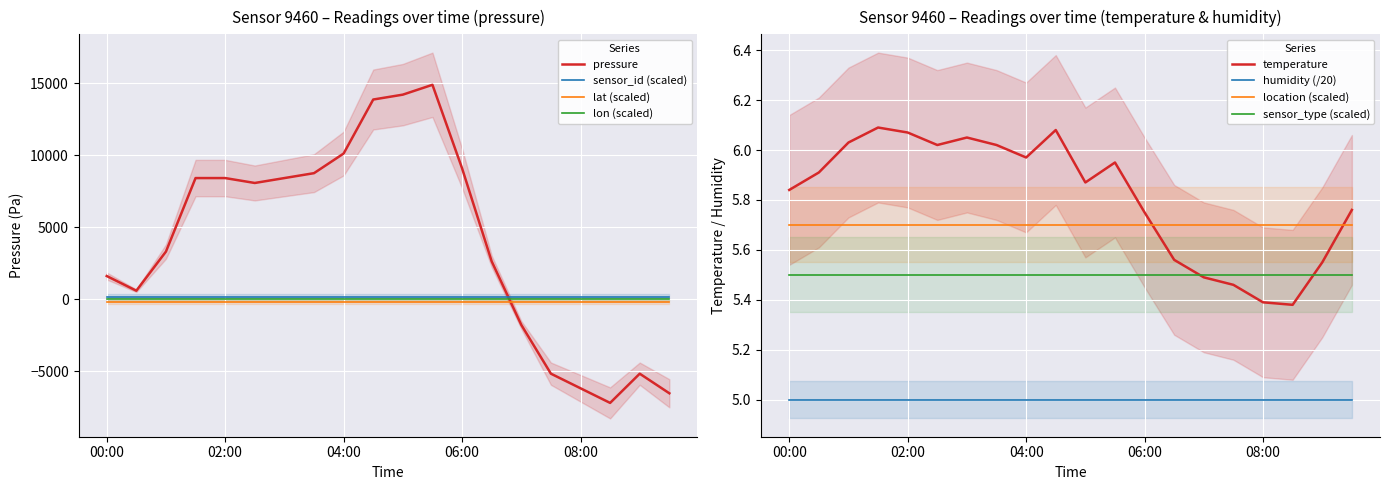

What is the value of the temperature point at the 8th from the left?

6.0